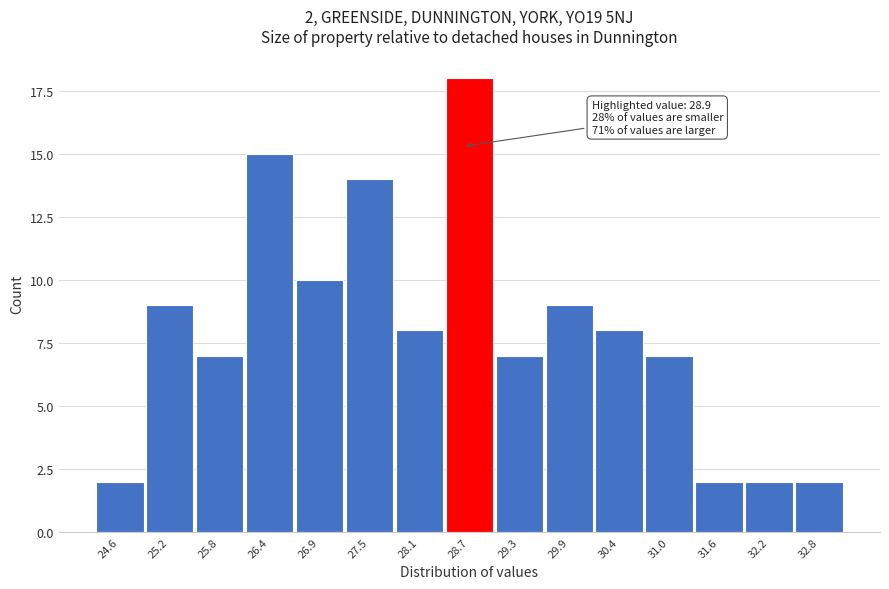

Reading left to right, extract all data points from this chart.

24.6=2	25.2=9	25.8=7	26.4=15	26.9=10	27.5=14	28.1=8	28.7=18	29.3=7	29.9=9	30.4=8	31.0=7	31.6=2	32.2=2	32.8=2